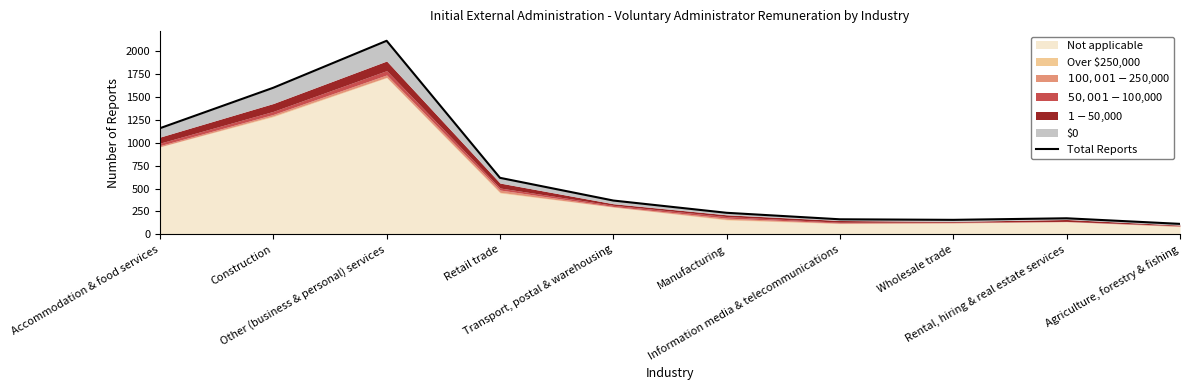

Rank the categories by value from highest to lowest.

Other (business & personal) services, Construction, Accommodation & food services, Retail trade, Transport, postal & warehousing, Manufacturing, Rental, hiring & real estate services, Information media & telecommunications, Wholesale trade, Agriculture, forestry & fishing